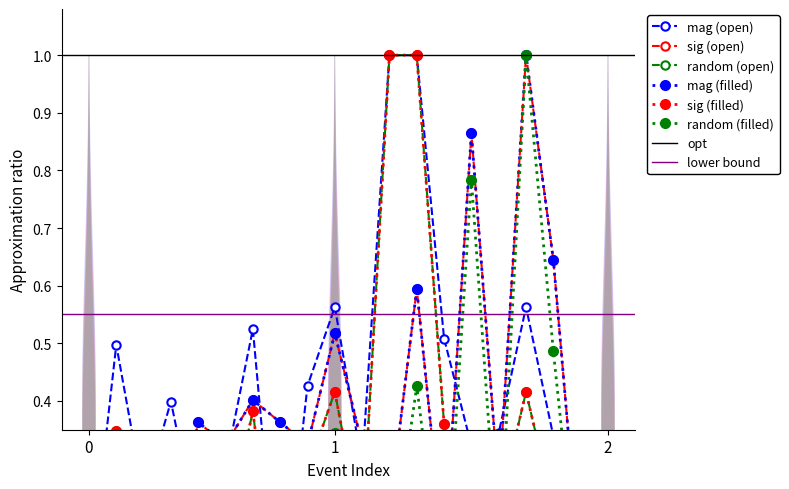

How many data points in sig (filled) are above 0?

19